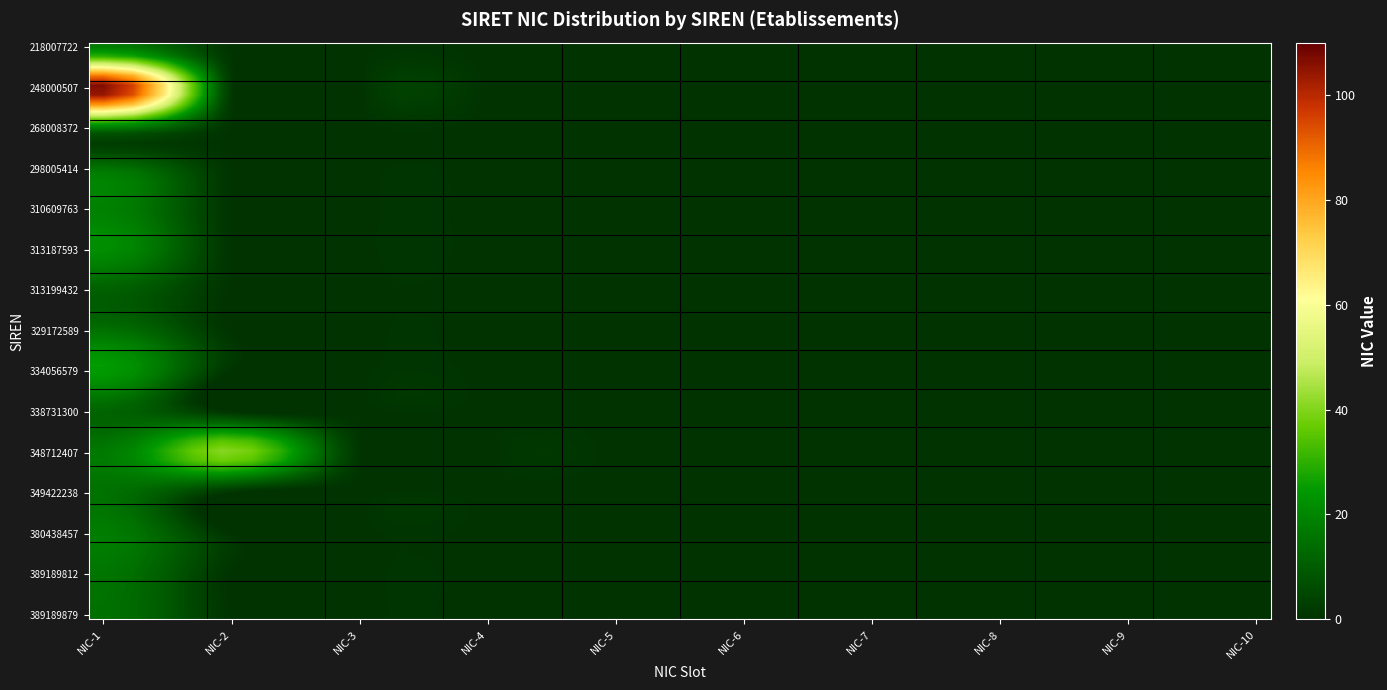

Reading left to right, what are all the values shown in this chart?

218007722: 0=18	1=0	2=0	3=0	4=0	5=0	6=0	7=0	8=0	9=0
248000507: 0=108	1=0	2=0	3=0	4=0	5=0	6=0	7=0	8=0	9=0
268008372: 0=16	1=0	2=0	3=0	4=0	5=0	6=0	7=0	8=0	9=0
298005414: 0=16	1=0	2=0	3=0	4=0	5=0	6=0	7=0	8=0	9=0
310609763: 0=19	1=0	2=0	3=0	4=0	5=0	6=0	7=0	8=0	9=0
313187593: 0=22	1=0	2=0	3=0	4=0	5=0	6=0	7=0	8=0	9=0
313199432: 0=11	1=0	2=0	3=0	4=0	5=0	6=0	7=0	8=0	9=0
329172589: 0=15	1=0	2=0	3=0	4=0	5=0	6=0	7=0	8=0	9=0
334056579: 0=25	1=0	2=0	3=0	4=0	5=0	6=0	7=0	8=0	9=0
338731300: 0=12	1=0	2=0	3=0	4=0	5=0	6=0	7=0	8=0	9=0
348712407: 0=17	1=41	2=0	3=0	4=0	5=0	6=0	7=0	8=0	9=0
349422238: 0=15	1=0	2=0	3=0	4=0	5=0	6=0	7=0	8=0	9=0
380438457: 0=18	1=0	2=0	3=0	4=0	5=0	6=0	7=0	8=0	9=0
389189812: 0=16	1=0	2=0	3=0	4=0	5=0	6=0	7=0	8=0	9=0
389189879: 0=15	1=0	2=0	3=0	4=0	5=0	6=0	7=0	8=0	9=0